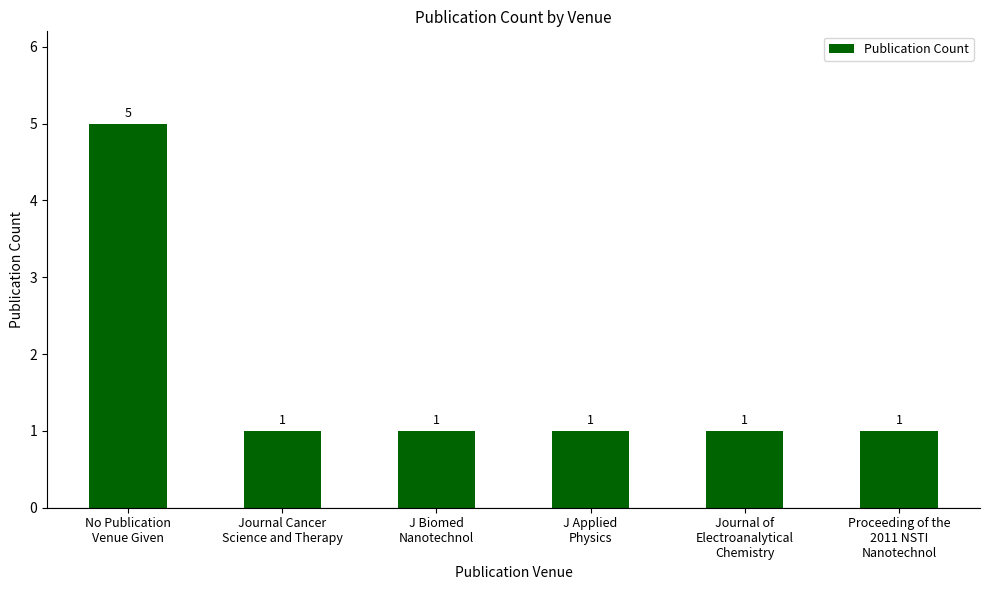

Reading left to right, list all the values displayed in this chart.

5	1	1	1	1	1